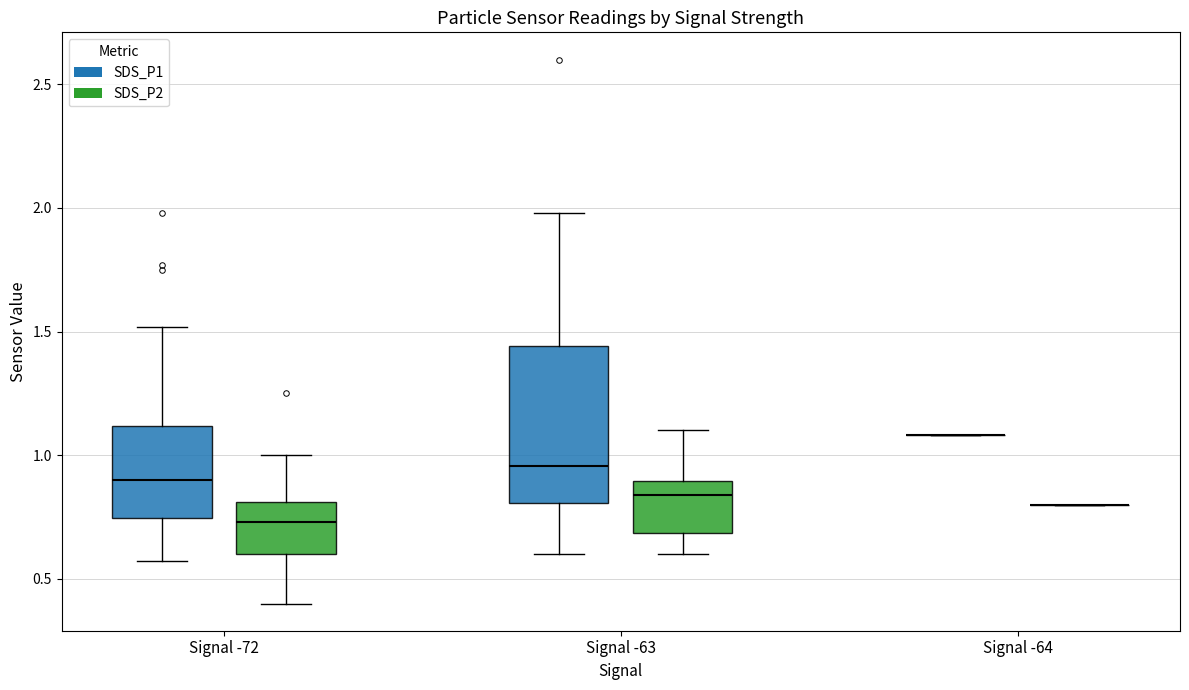

Where does the upper whisker of the box for Signal -63 (SDS_P2) end on the y-axis? The values are not printed on the chart, so give them approximately, as read against the axis.

1.10